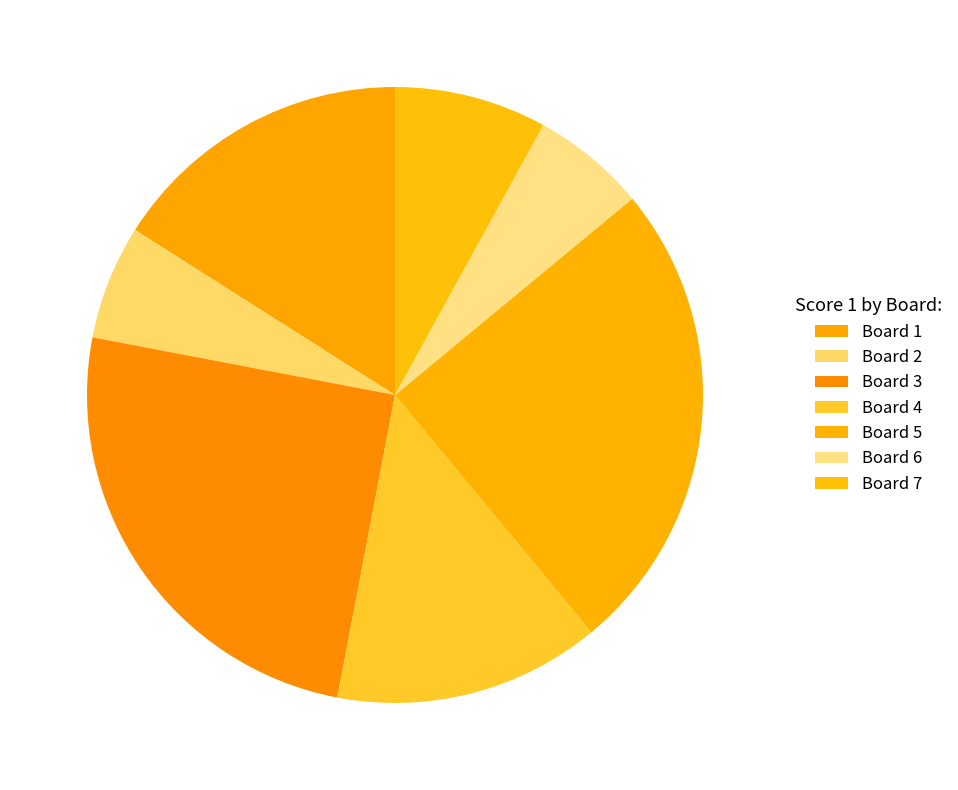

What is the largest slice in the pie chart?

3